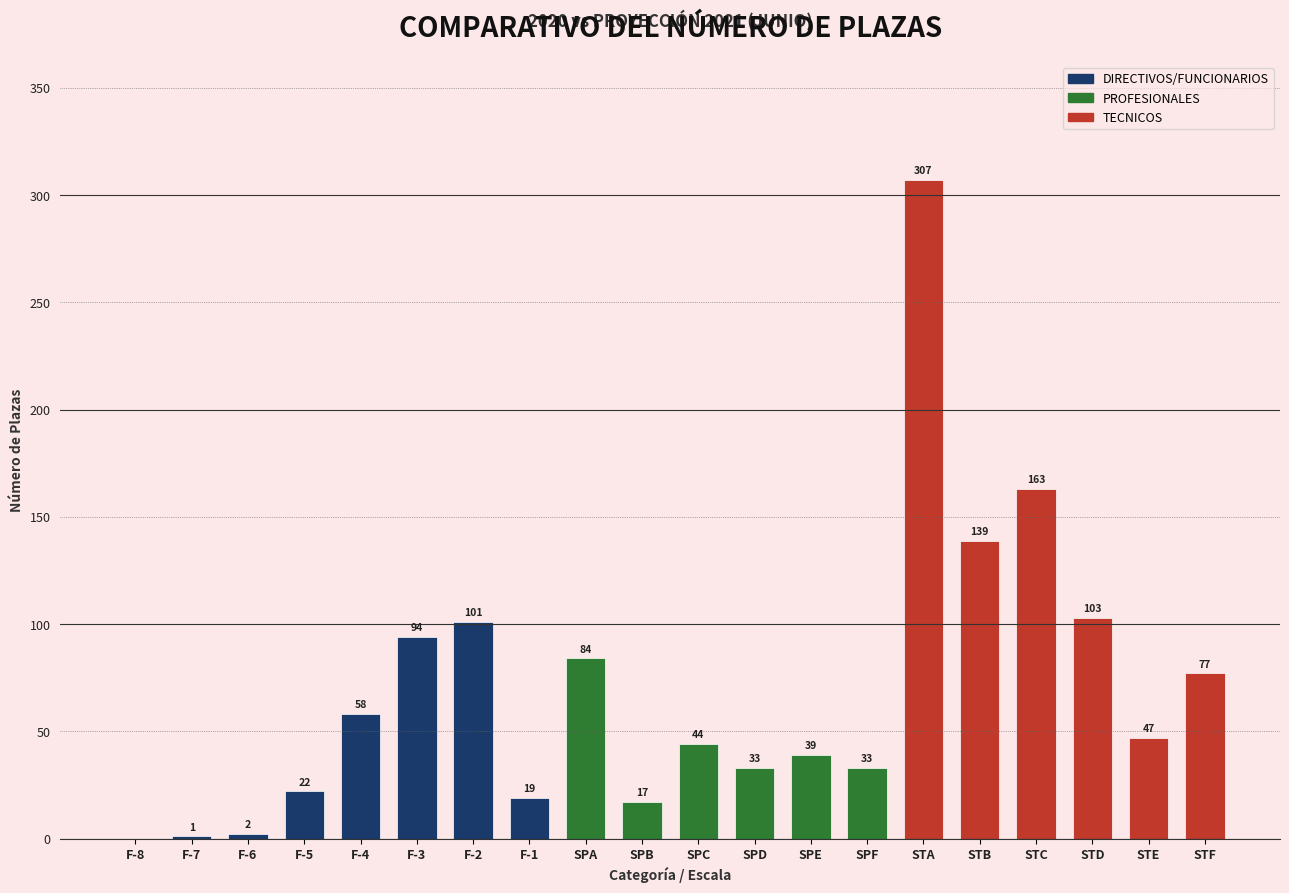

What position from the right is STE?

2